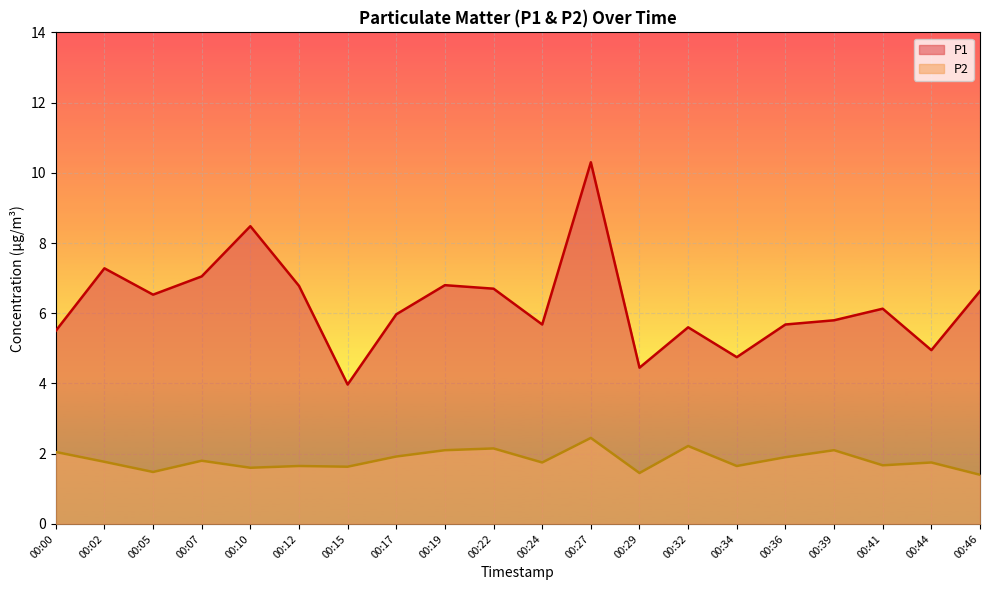

How many data points does each series have?

20